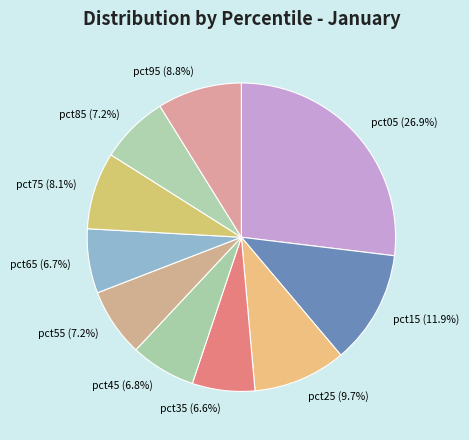

Is there any slice that represents more than half of the pie?

No